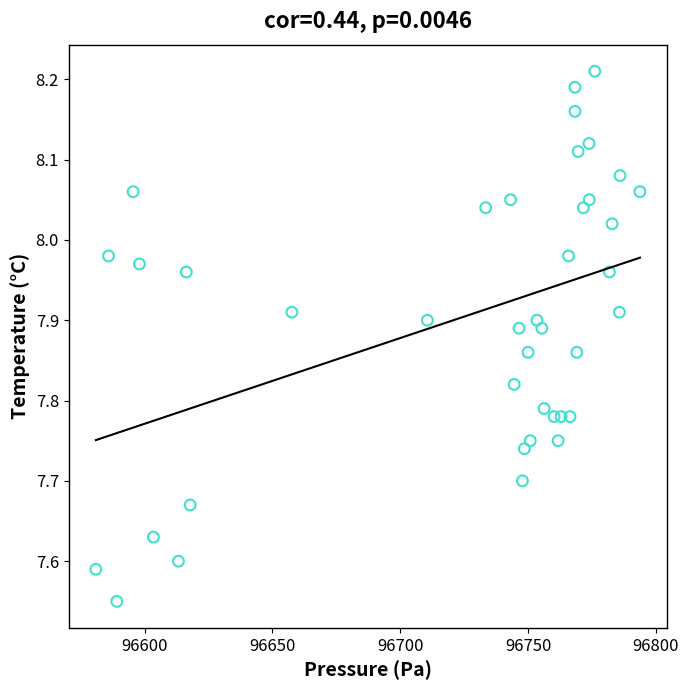

What is the range of Y values (max minus min)?

0.7